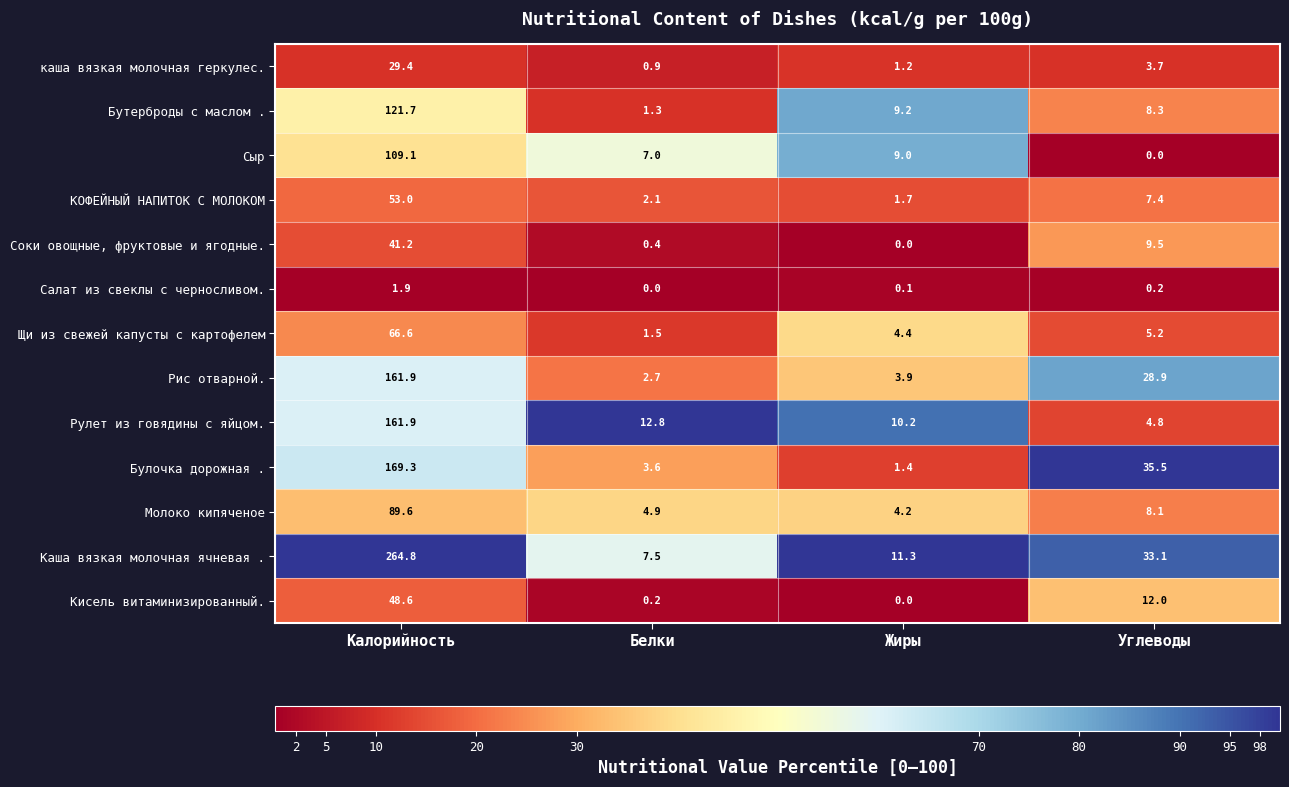

What is the lowest value of the Молоко кипяченое series?

4.2